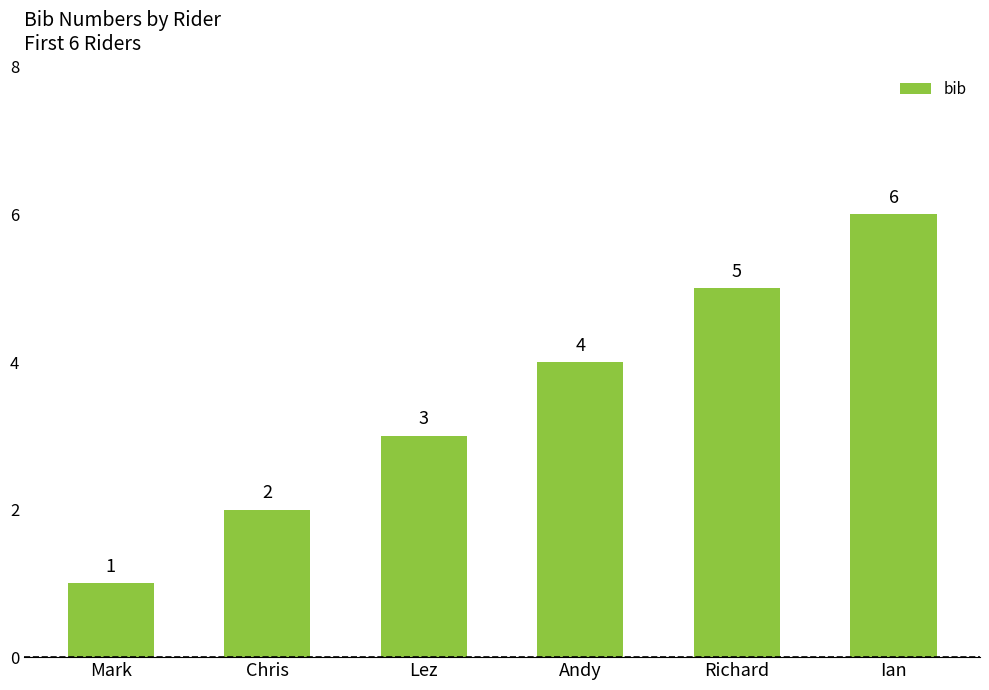

Which category has the lowest value across all series?

Mark